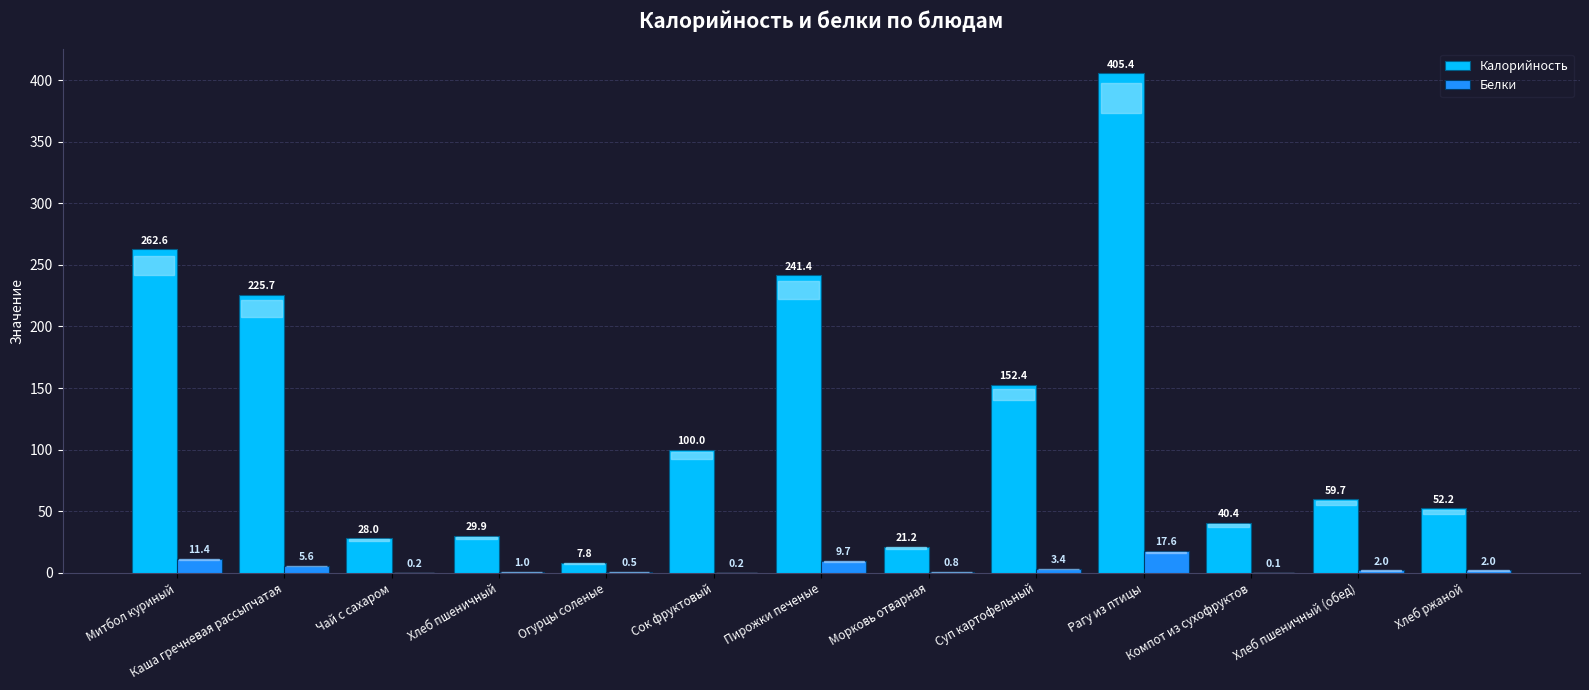

At which label does Калорийность reach its peak?

Рагу из птицы